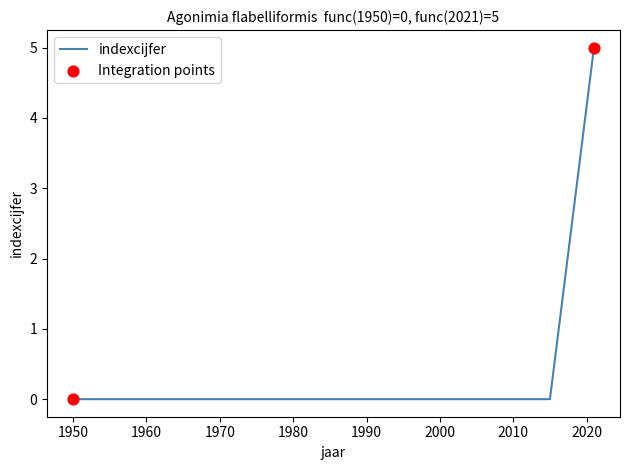

What is the difference between the maximum and minimum values?

5